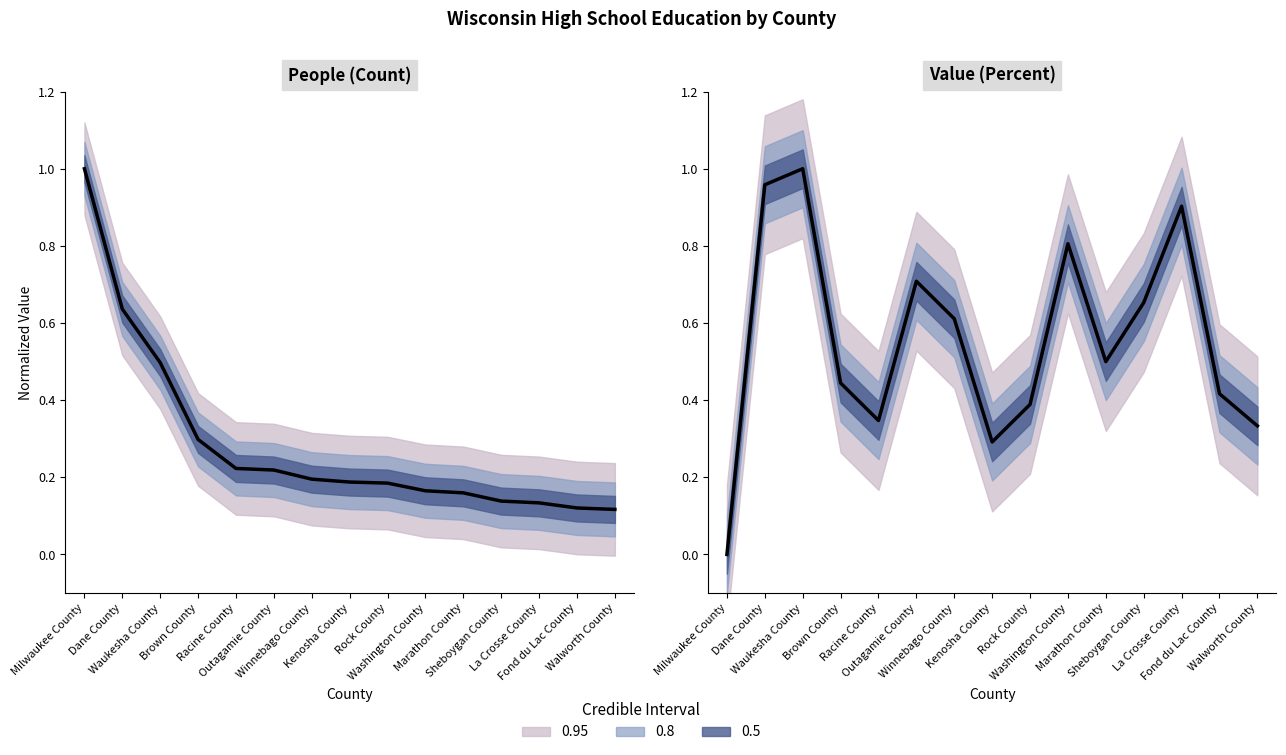

Does the chart have visible grid lines?

No